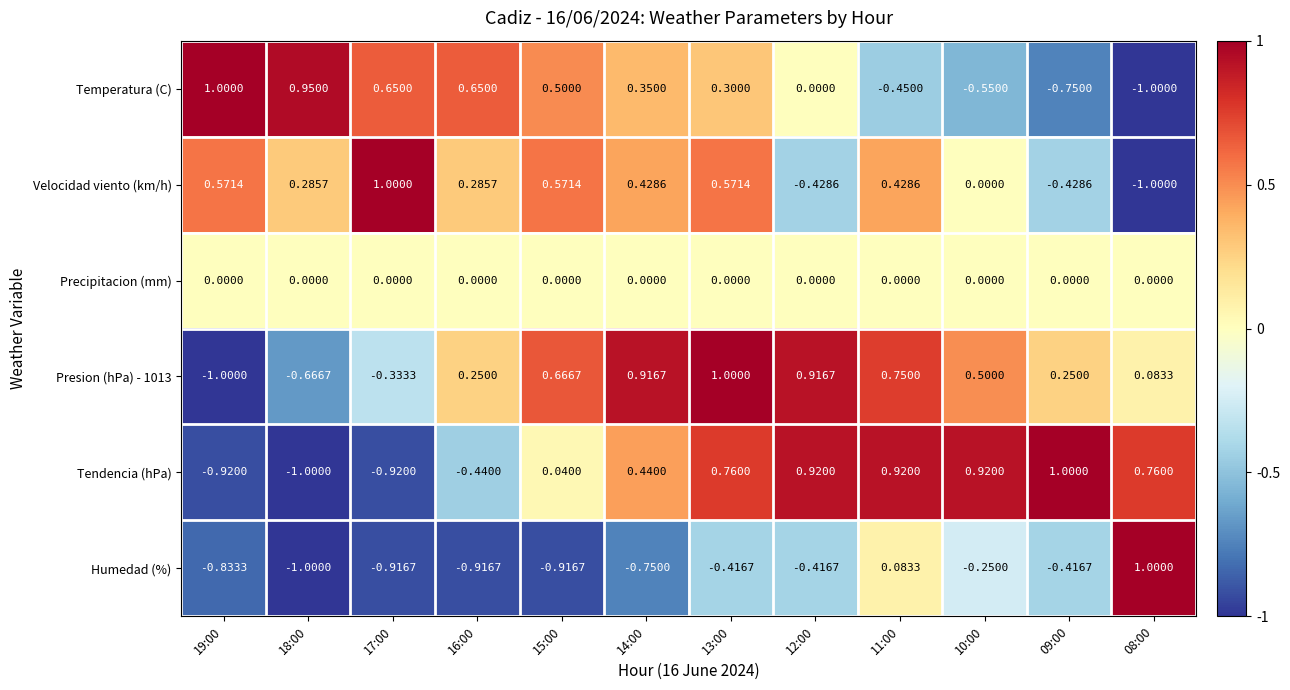

How many values in the Humedad (%) series are below 0?

10